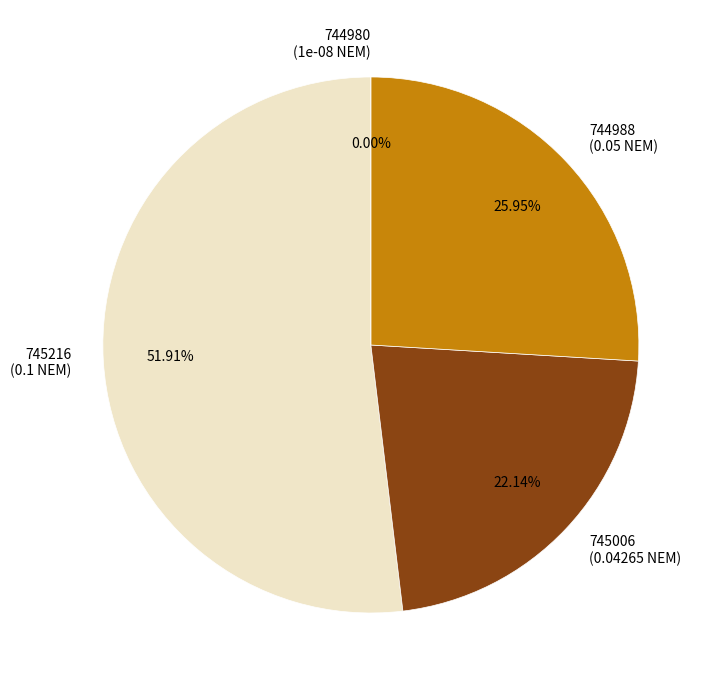

True or false: 745006 accounts for 11% of the total.

False